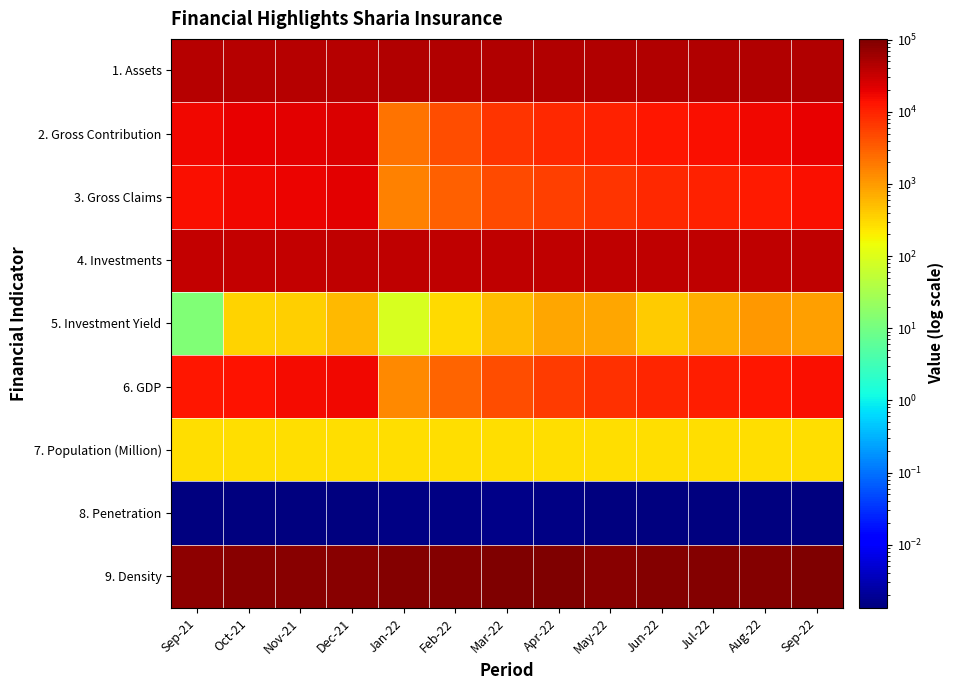

Which label corresponds to the largest value in the chart?

Mar-22